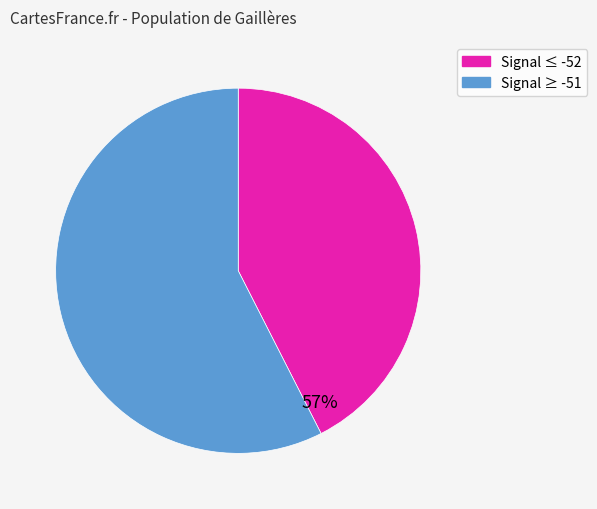

What is the ratio of the value at -51 to the value at -51?

1.0